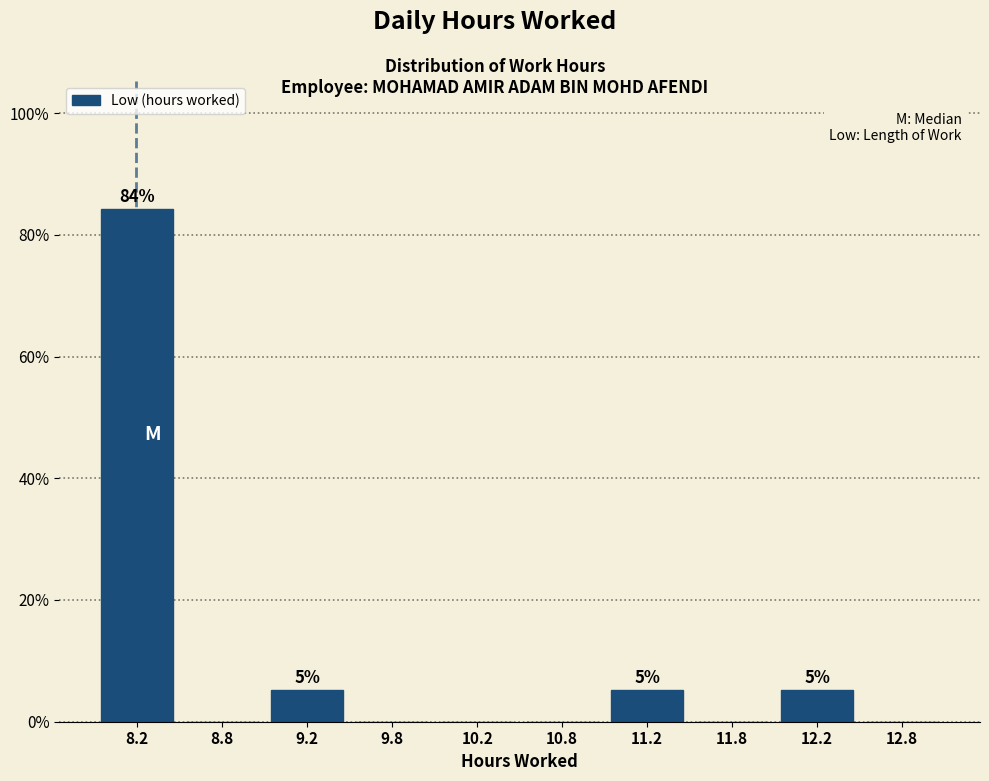

Which range on the x-axis has the tallest bar?

8.0 to 8.5